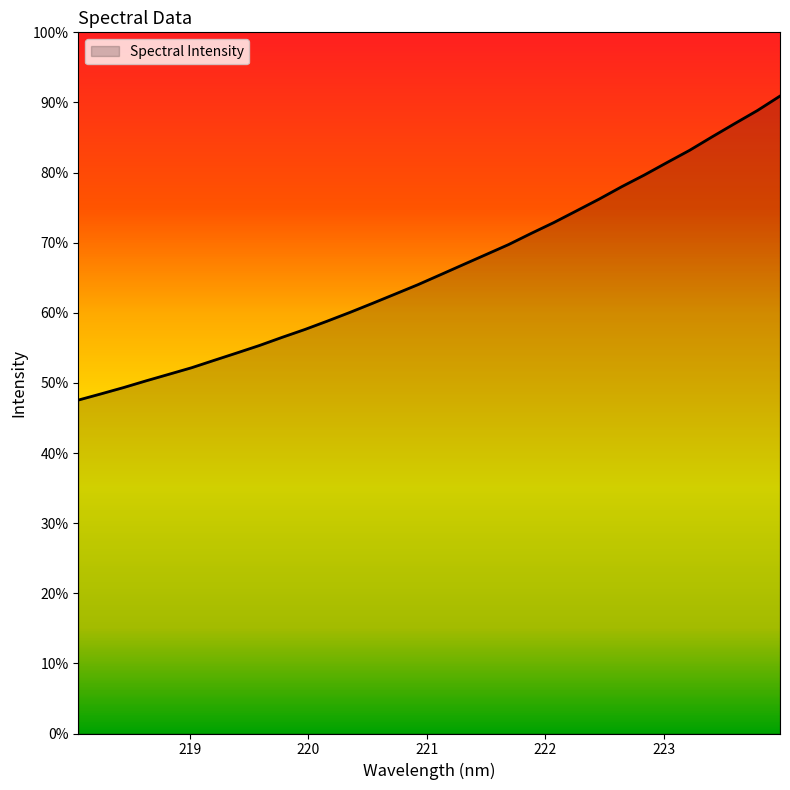

Does the chart have visible grid lines?

No